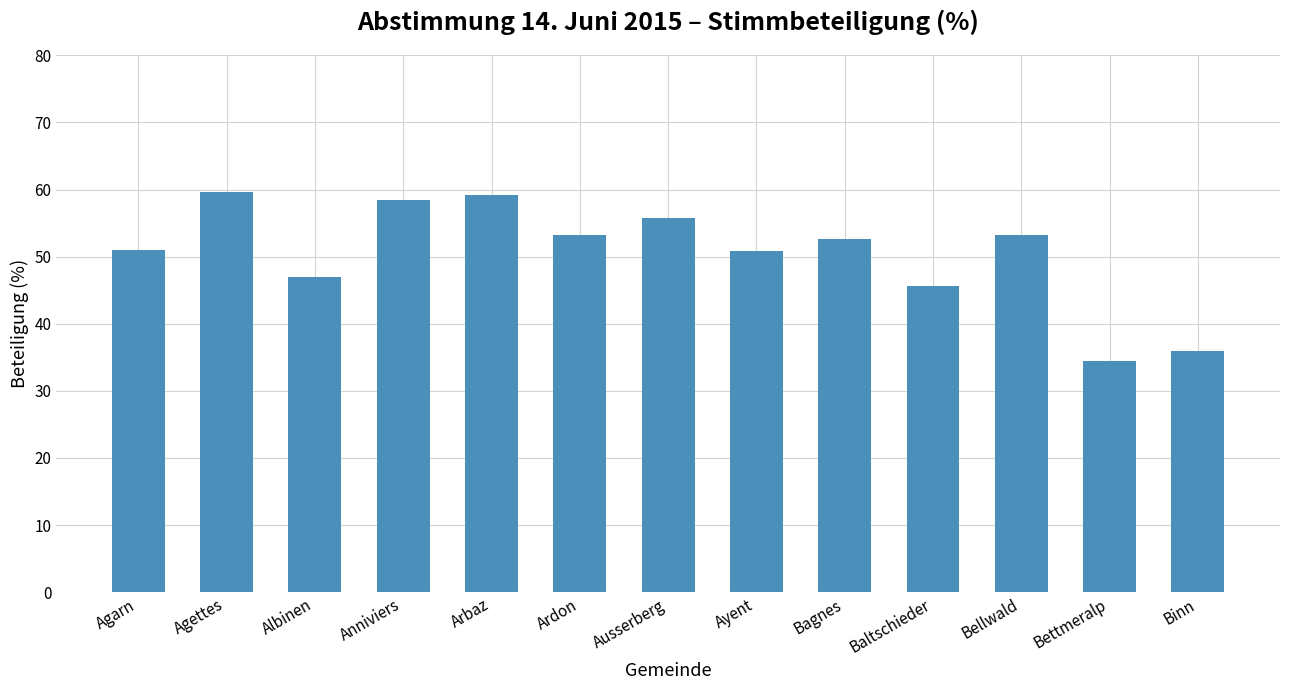

Where does the data first go above 52?

Agettes